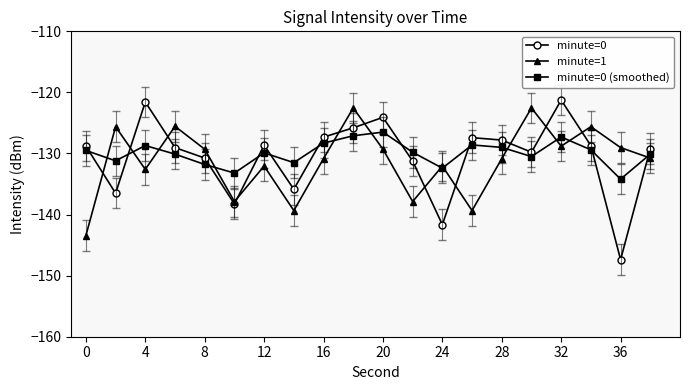

How many values in the minute=1 series exceed -130?

9